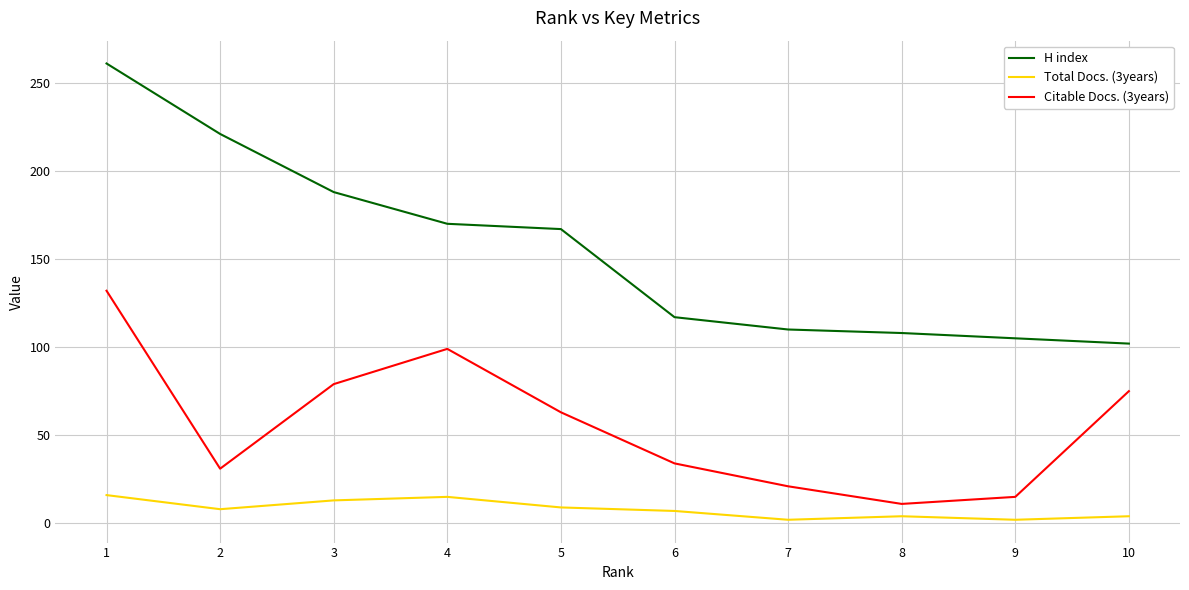

How many categories are shown in the chart?

10